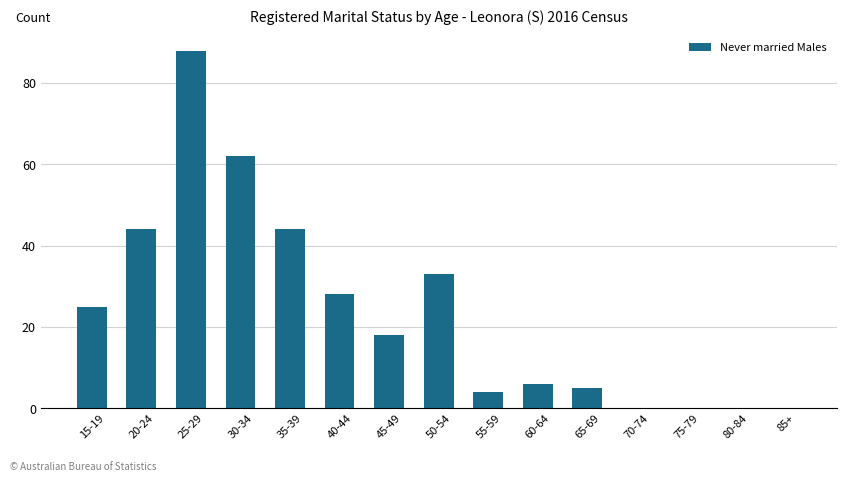

What is the maximum value shown in the chart?

88